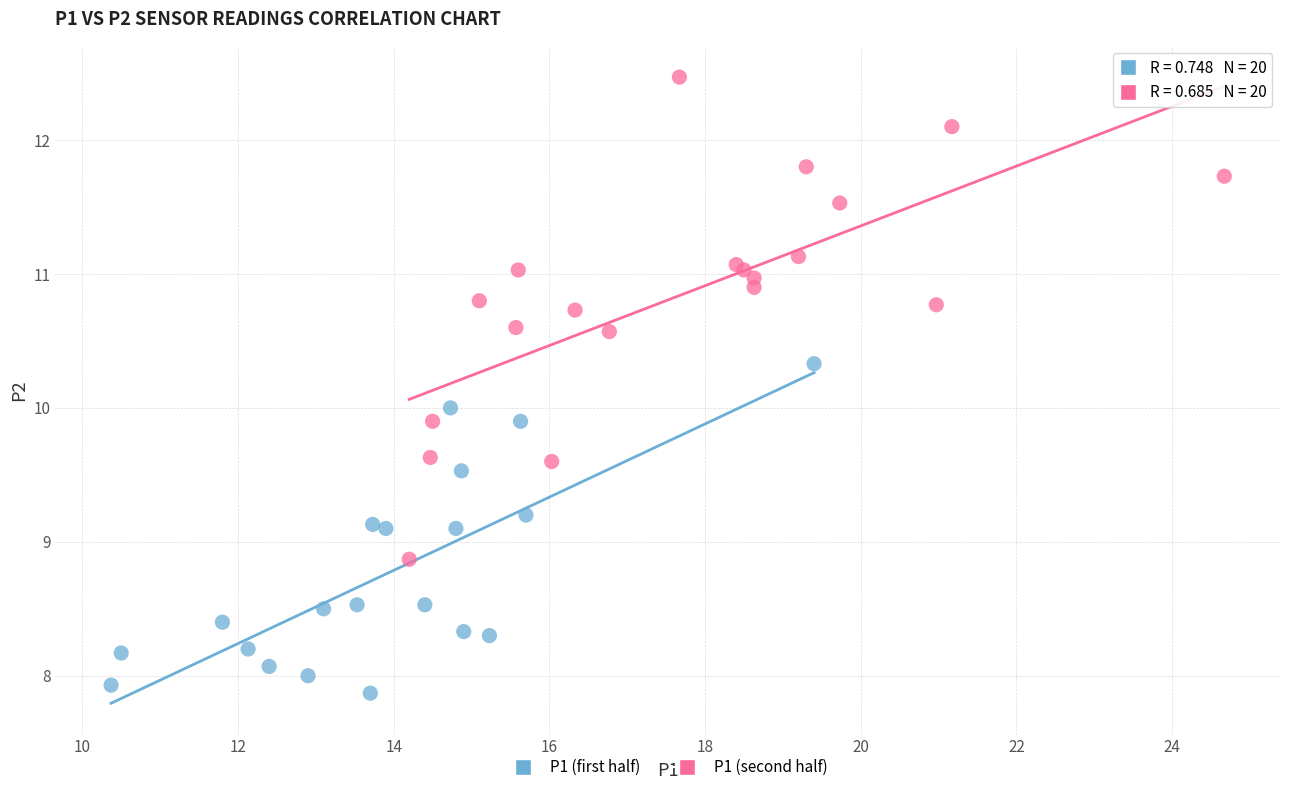

Which series contains the lowest Y value?

P1 (first half)